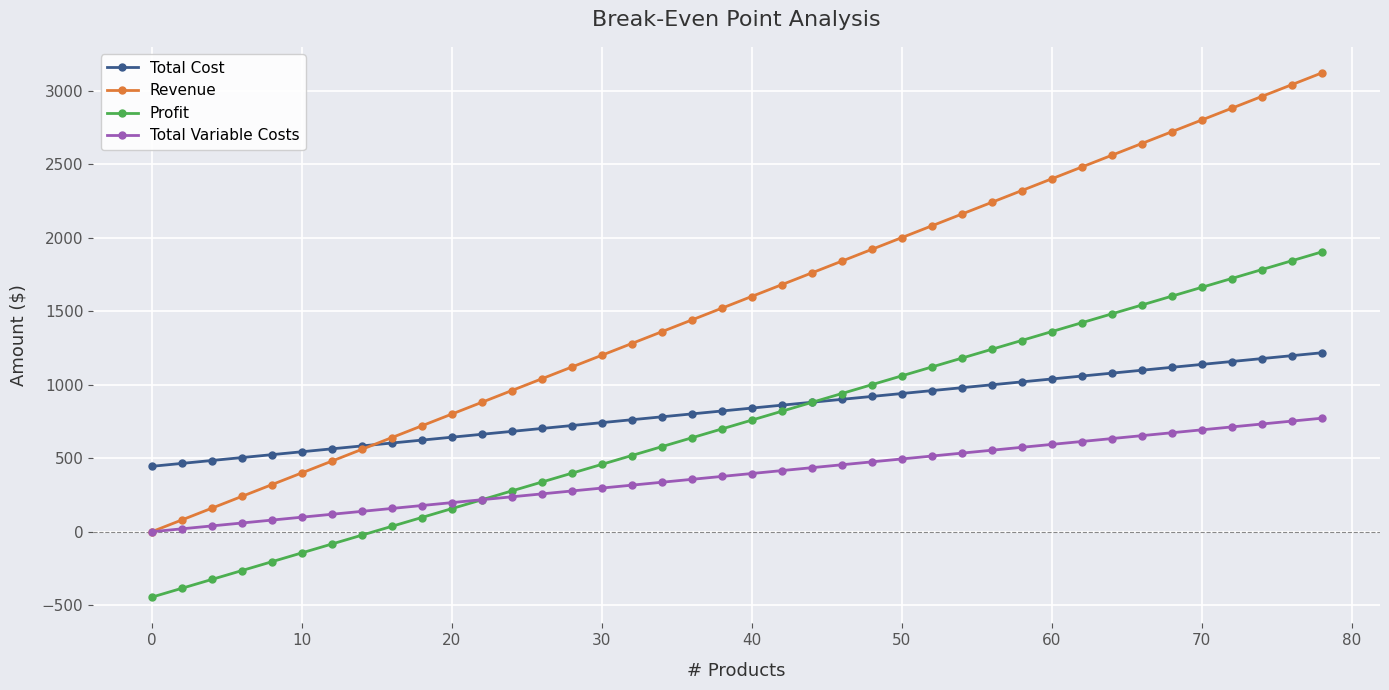

What is the difference between the maximum and minimum values in the Total Variable Costs series?

772.2